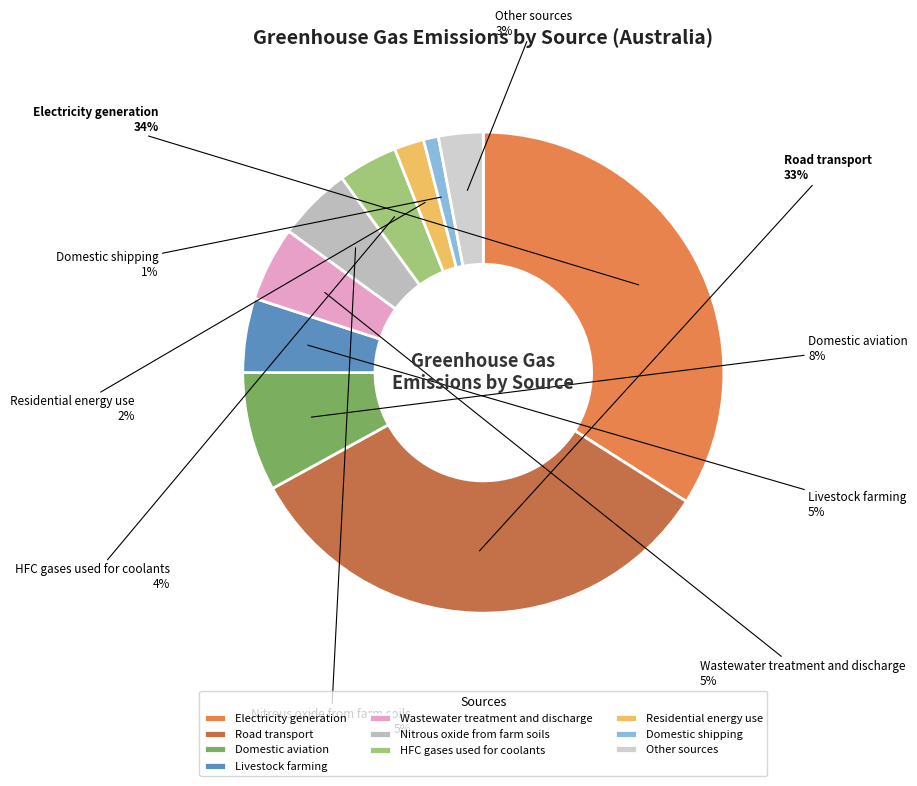

Is there any slice that represents more than half of the pie?

No